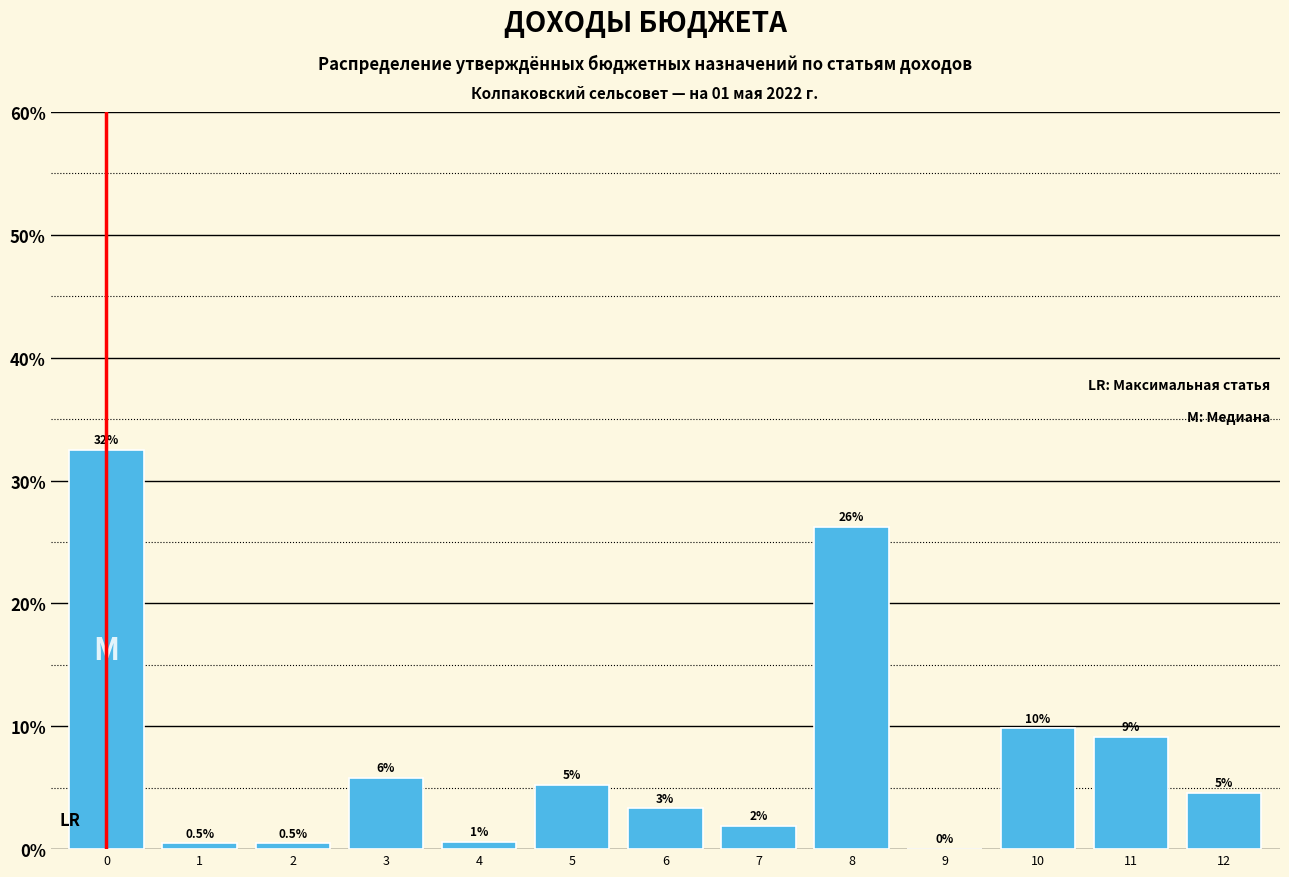

Are the bars horizontal?

No